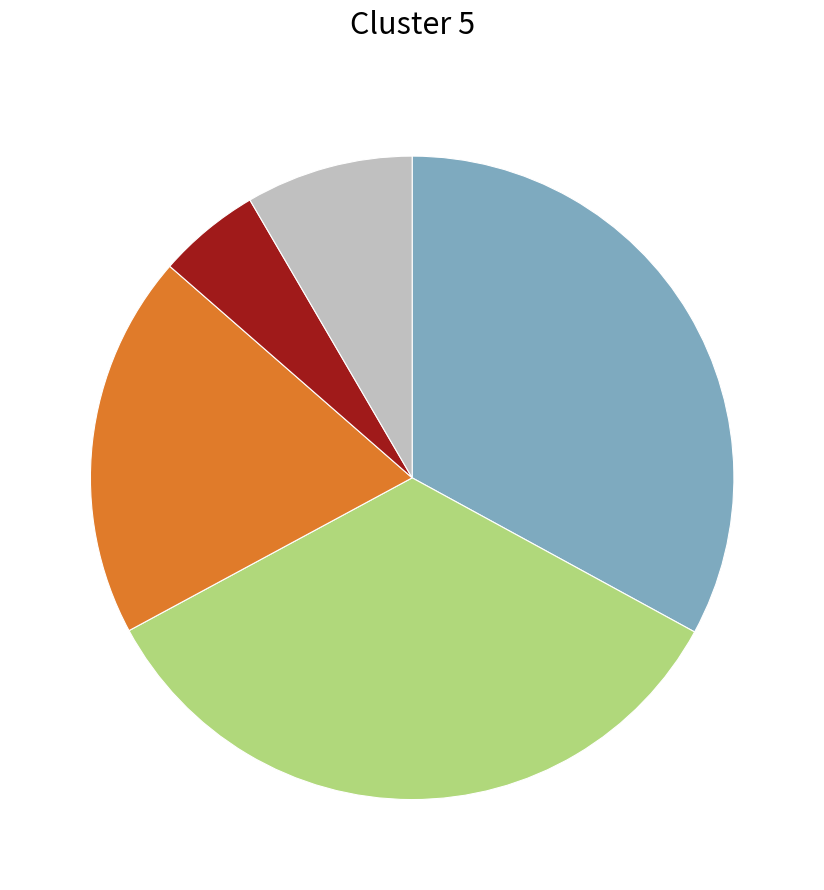

Is there a majority slice in this chart?

No